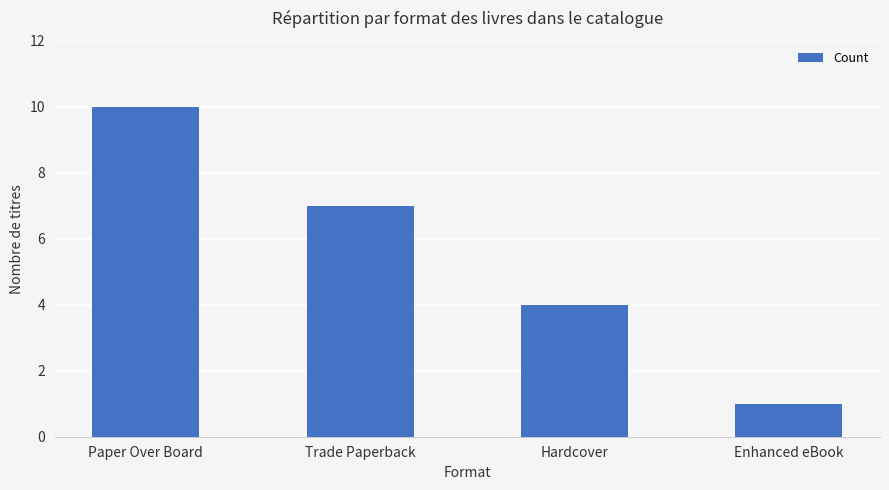

Rank the categories by value from lowest to highest.

Enhanced eBook, Hardcover, Trade Paperback, Paper Over Board